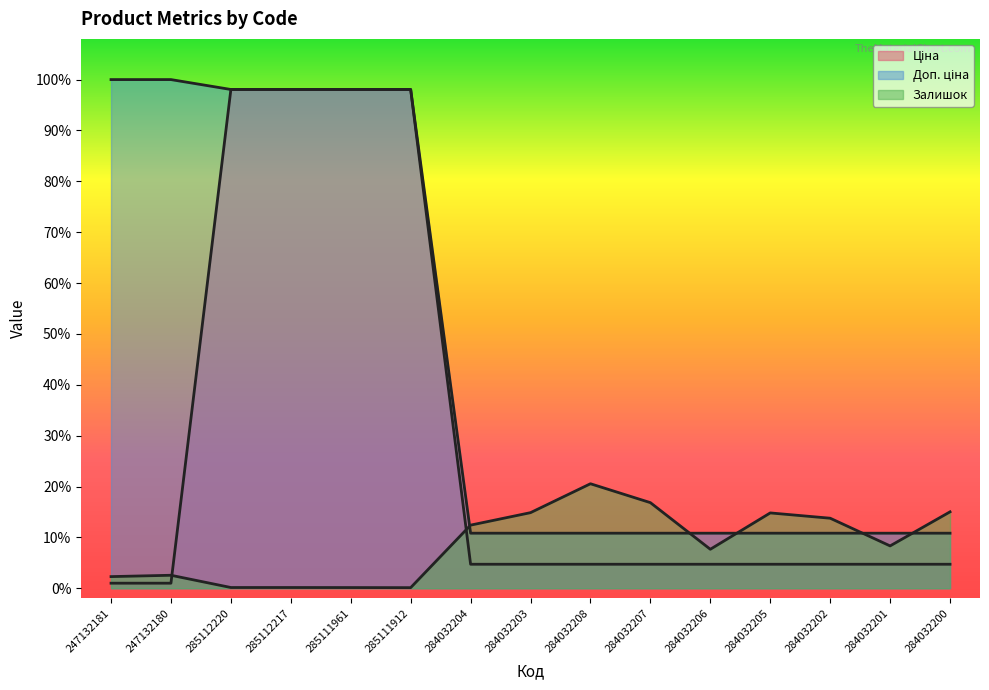

How many distinct data groups are displayed?

3